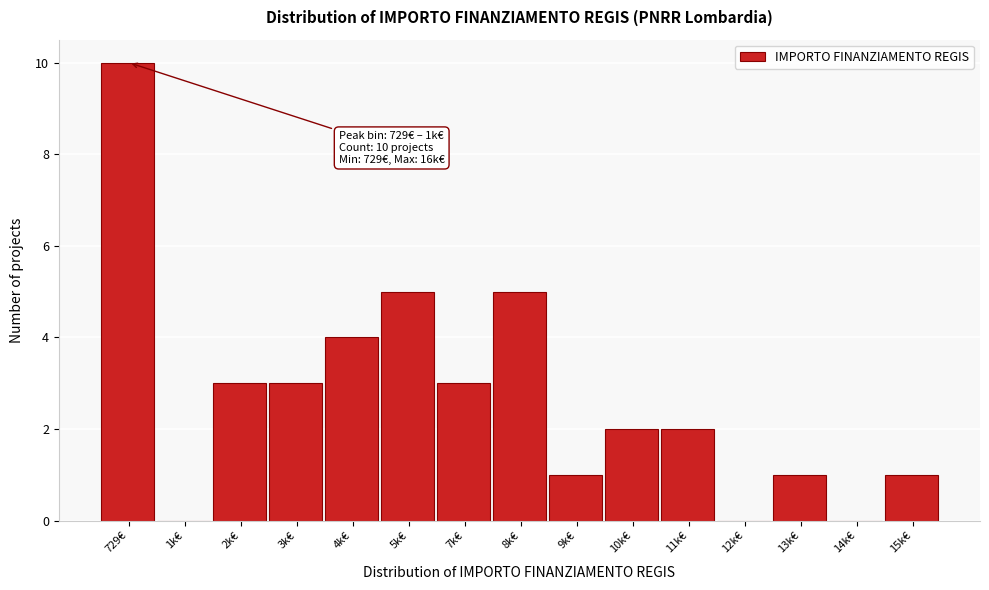

Reading right to left, extract all data points from this chart.

15k€=1	14k€=0	13k€=1	12k€=0	11k€=2	10k€=2	9k€=1	8k€=5	7k€=3	5k€=5	4k€=4	3k€=3	2k€=3	1k€=0	729€=10